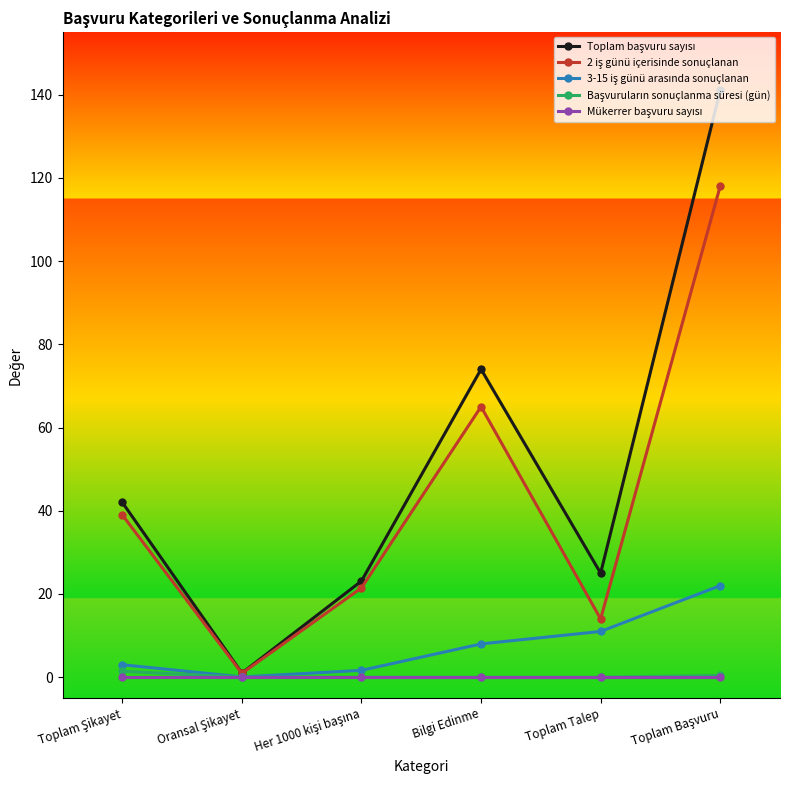

What is the maximum value shown in the chart?

141.0